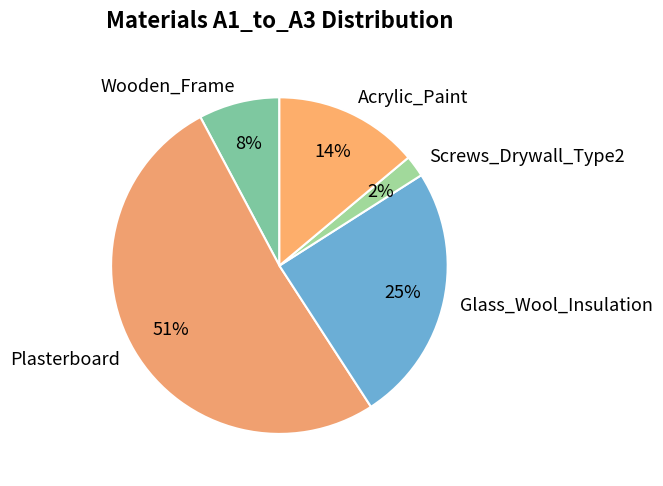

Is it true that Plasterboard is 51% of the pie?

True